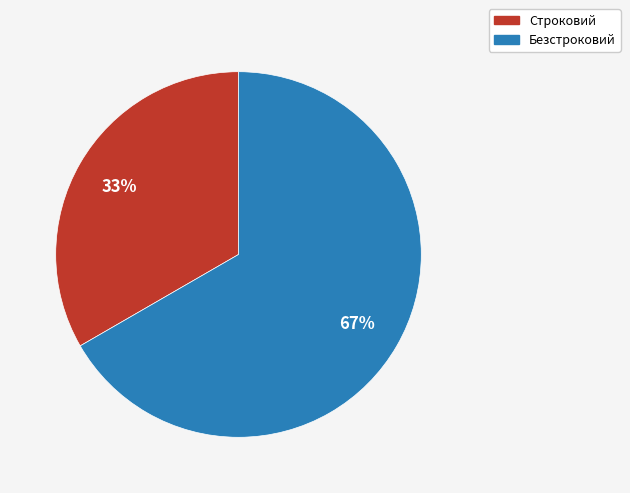

To the nearest percent, what is the combined percentage of Безстроковий and Строковий?

100%